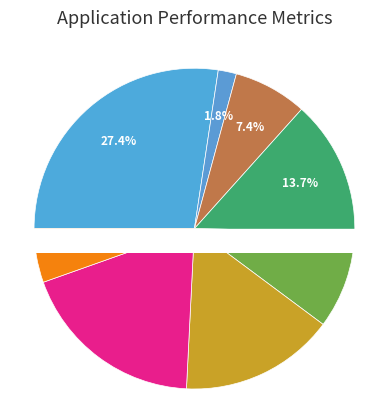

To the nearest percent, what is the combined percentage of Горошек зеленый and Напиток из шиповника?

7%